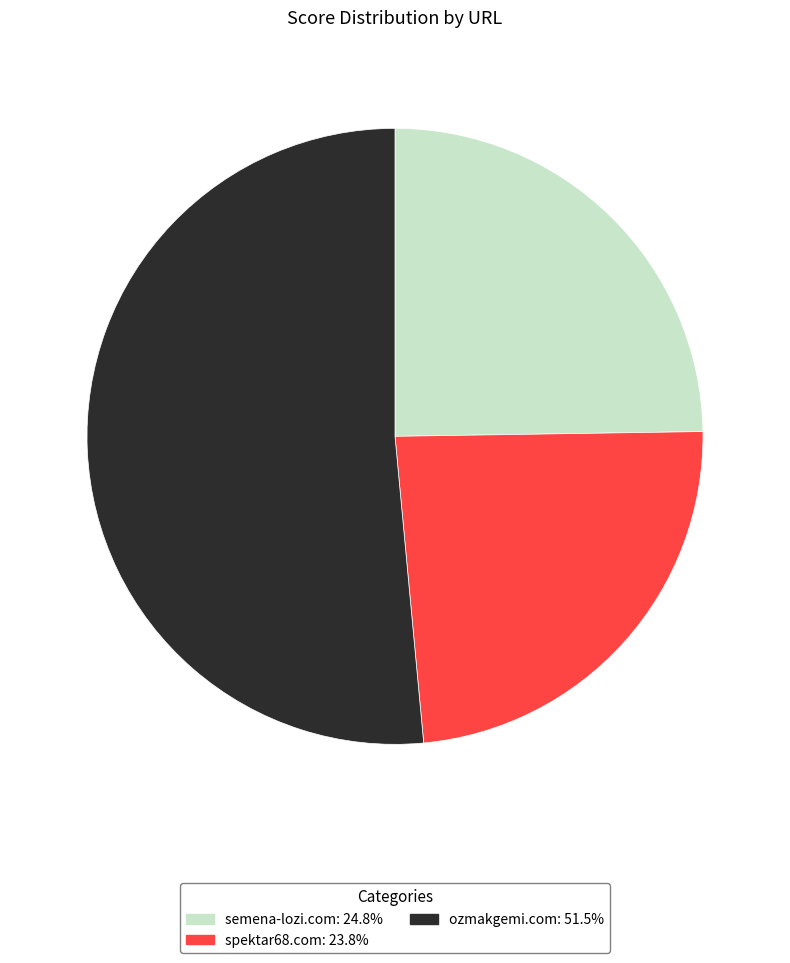

Does any single category account for the majority?

Yes